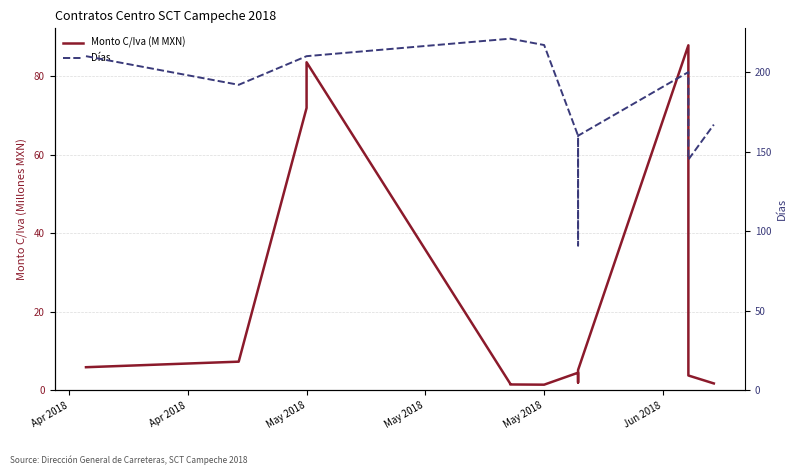

True or false: Días and Monto C/Iva (M MXN) intersect in this chart.

False